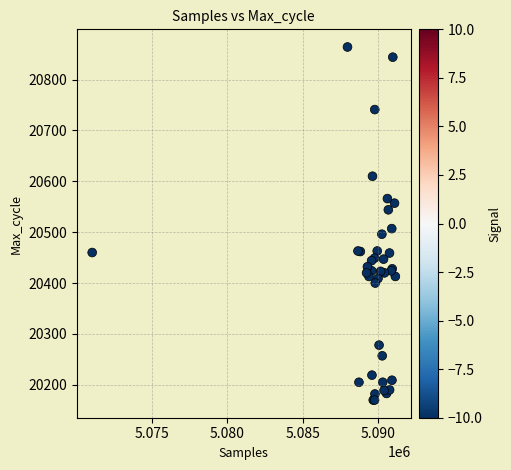

What Y value in the scatter plot is closest to 20517?

20507